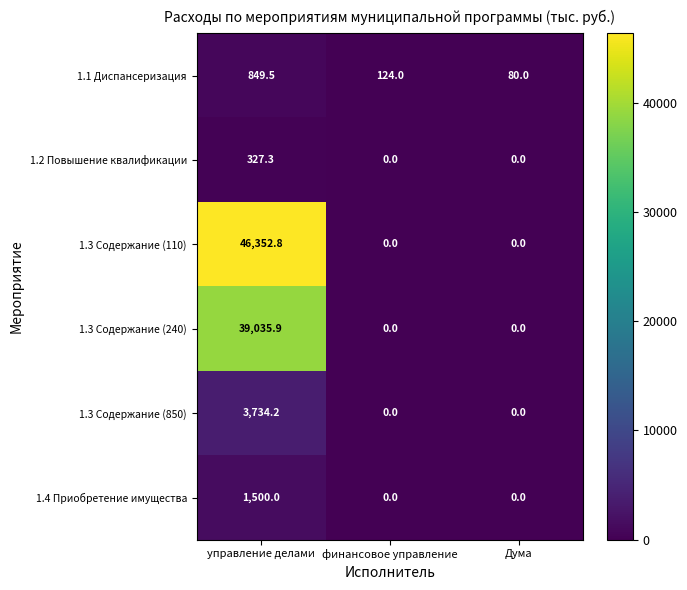

What is the difference between the 1.2 Повышение квалификации values at финансовое управление and управление делами?

327.3